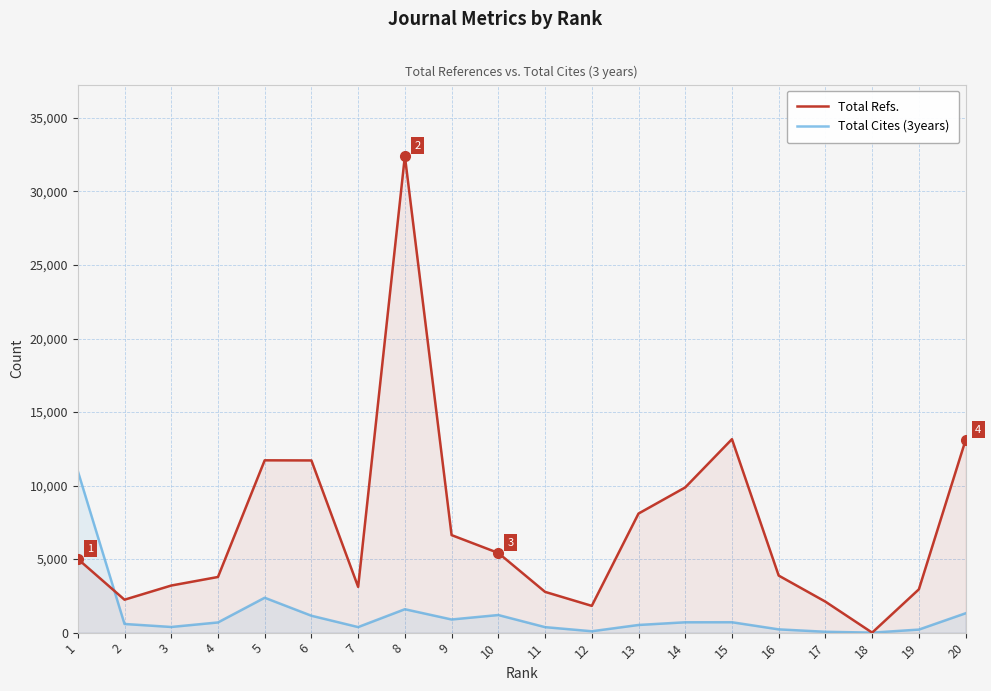

Which series has the largest range (max minus min)?

Total Refs.